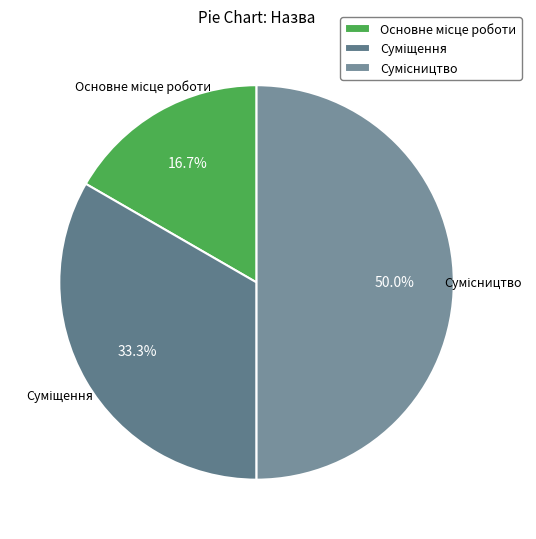

Count the number of slices in the pie.

3